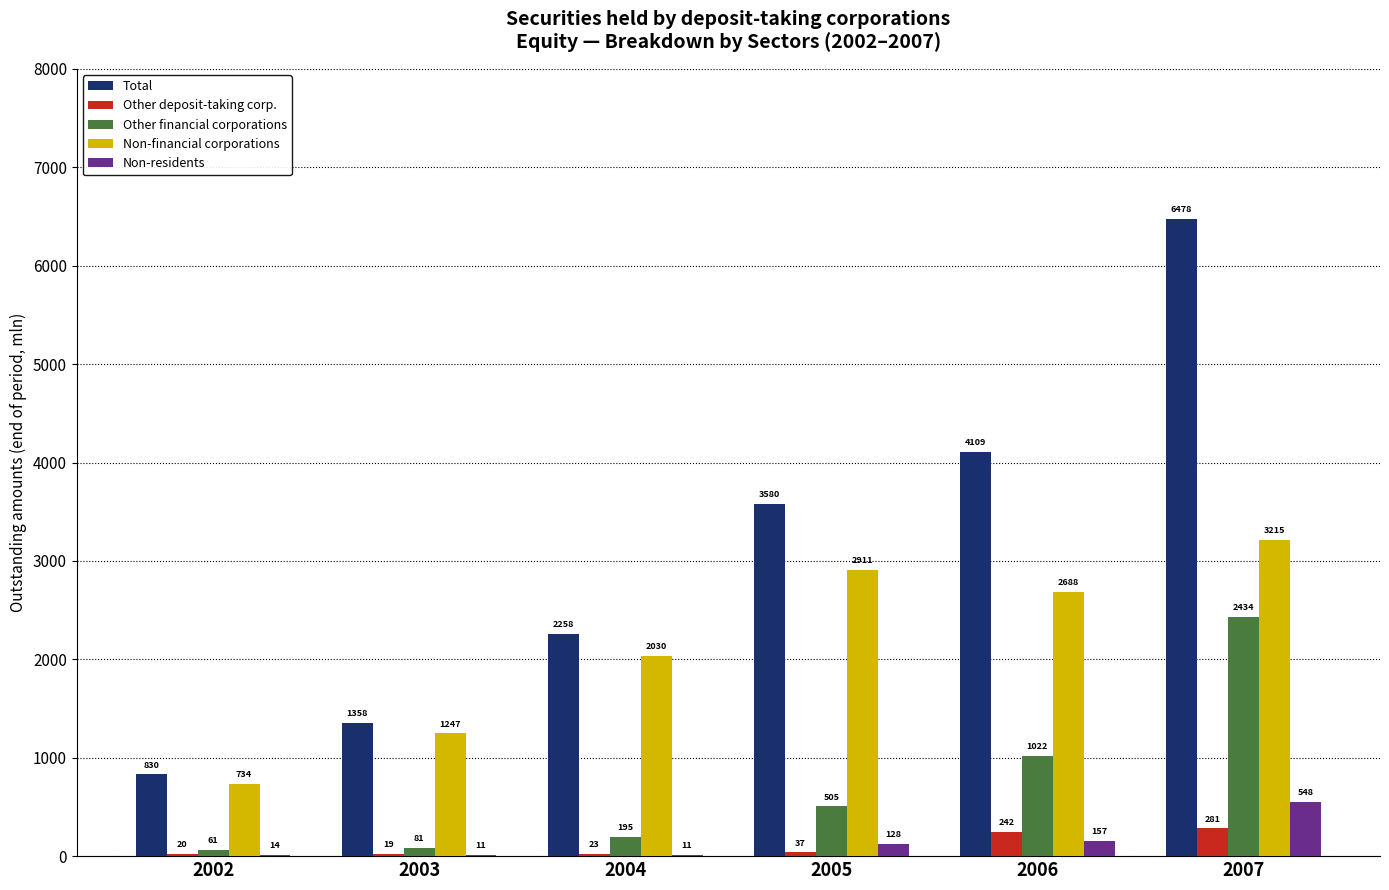

Which series changed the most between 2002 and 2004?

Total